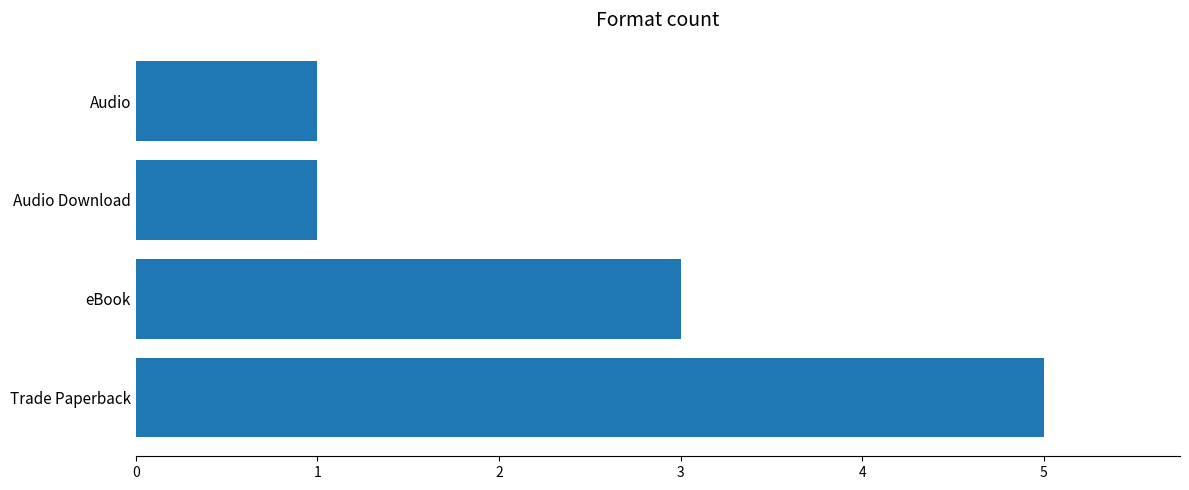

Reading bottom to top, transcribe all the data shown in this chart.

5	3	1	1